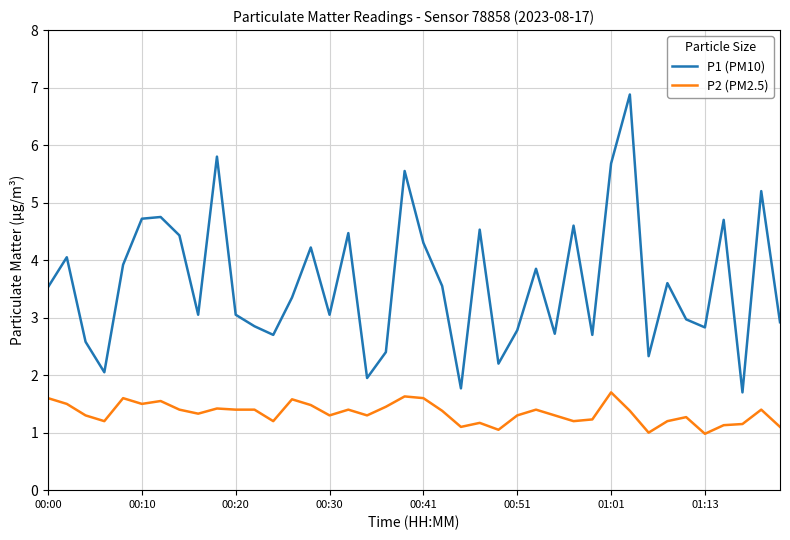

True or false: P1 (PM10) and P2 (PM2.5) cross at least once.

False